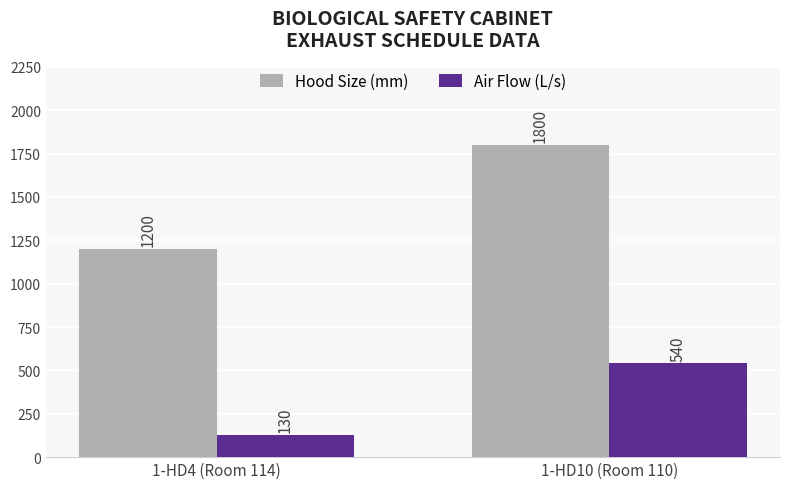

Which series has the largest range (max minus min)?

Hood Size (mm)